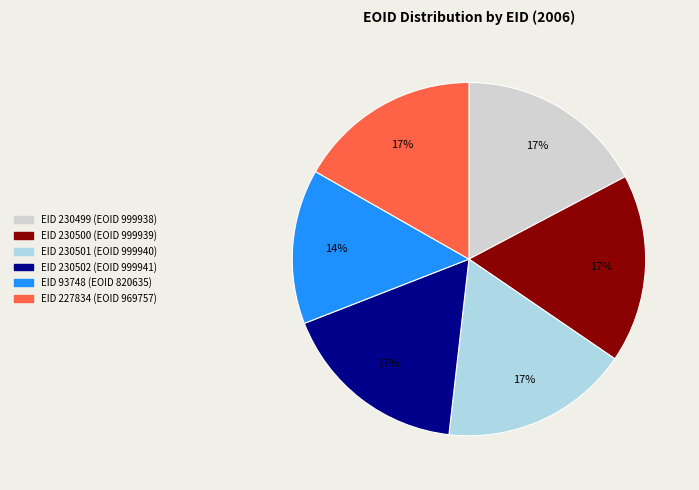

To the nearest percent, what is the difference between the largest and smallest slice percentages?

3%